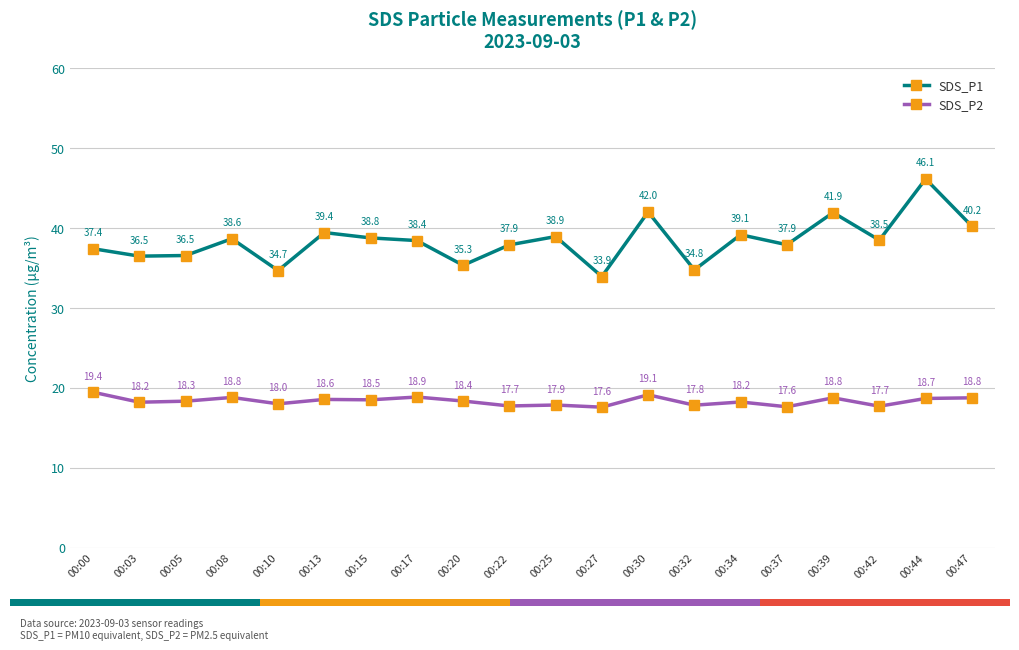

What is the greatest value displayed?

46.1